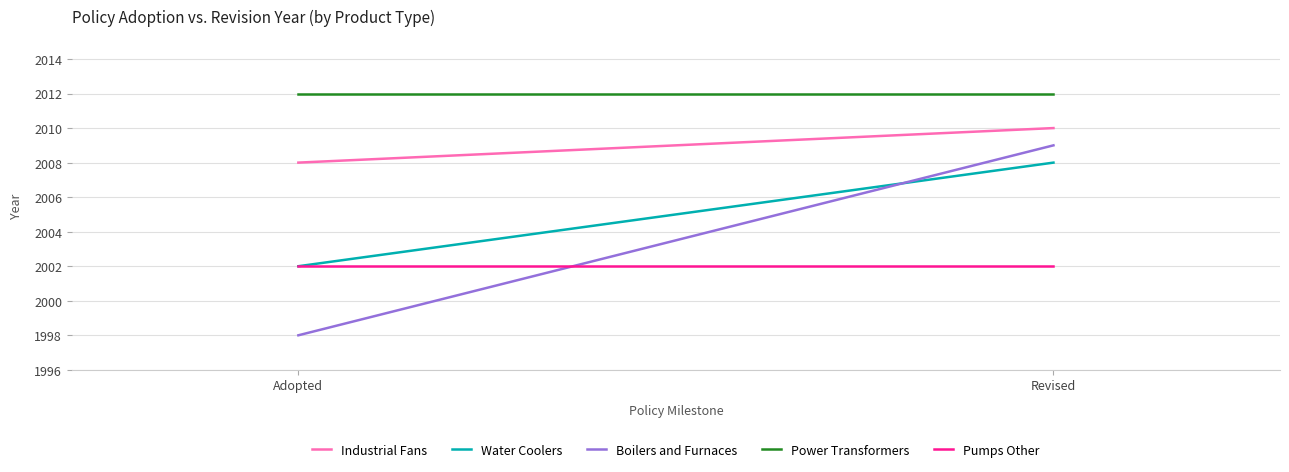

Rank the series by their average value, from lowest to highest.

Pumps Other, Boilers and Furnaces, Water Coolers, Industrial Fans, Power Transformers